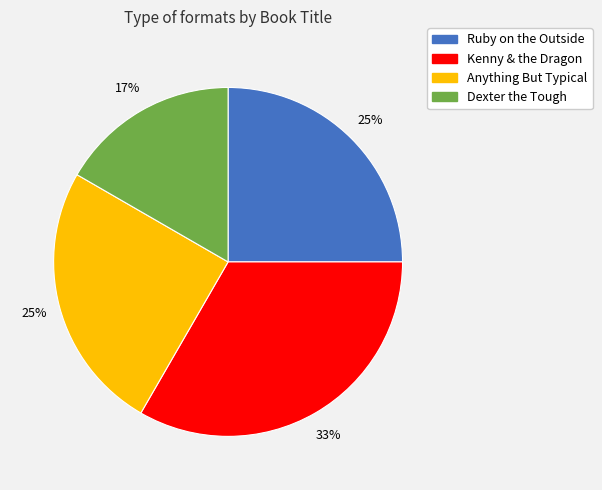

To the nearest percent, what portion does Ruby on the Outside represent?

25%